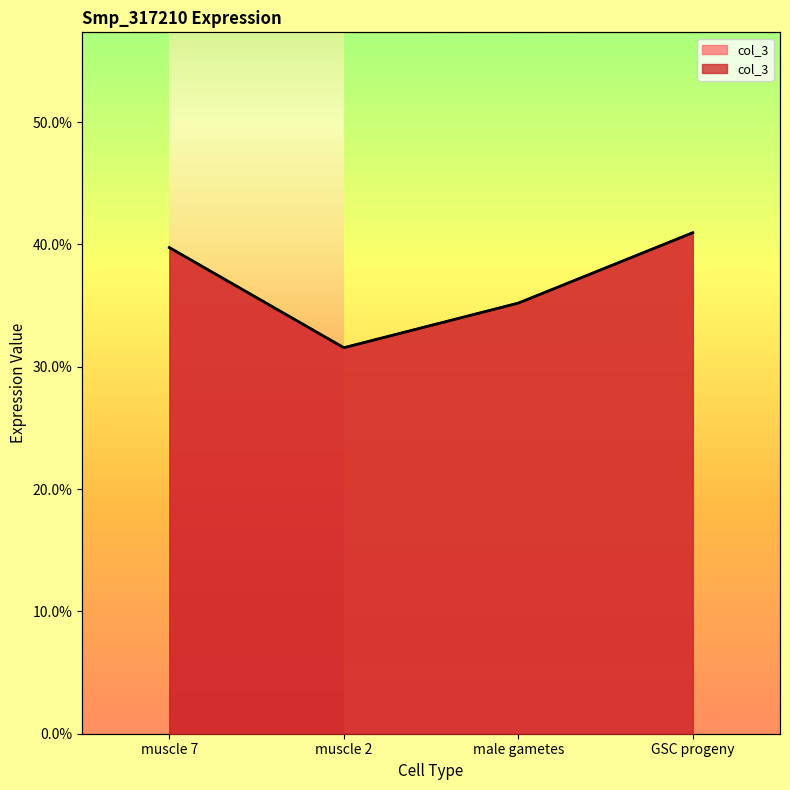

What is the greatest value displayed?

0.4